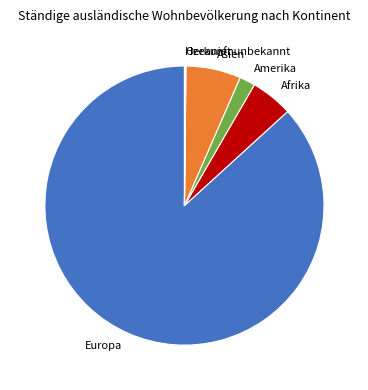

Which category has the biggest portion of the pie?

Europa